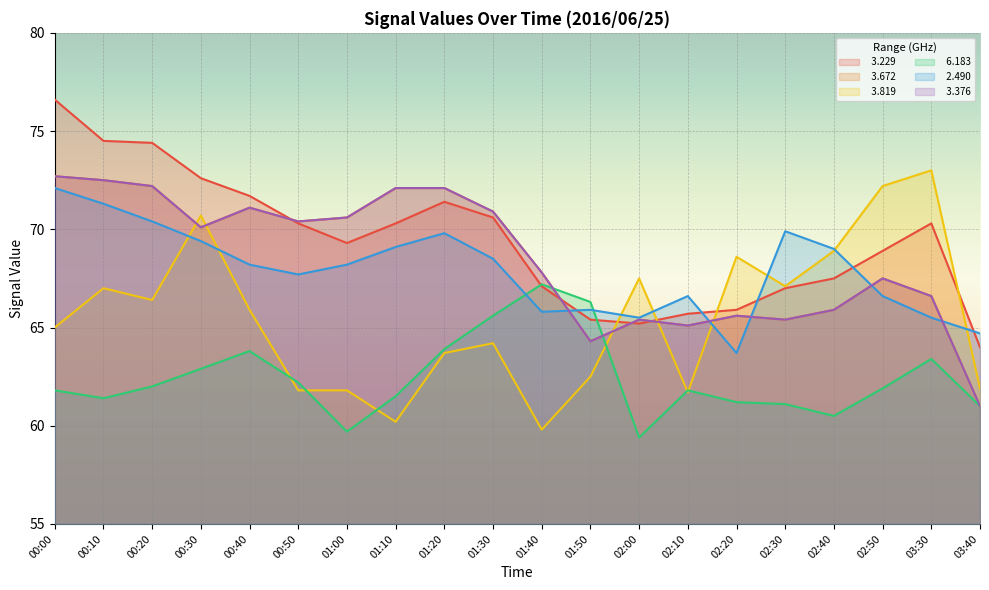

At which category is the sum across all series the highest?

00:00